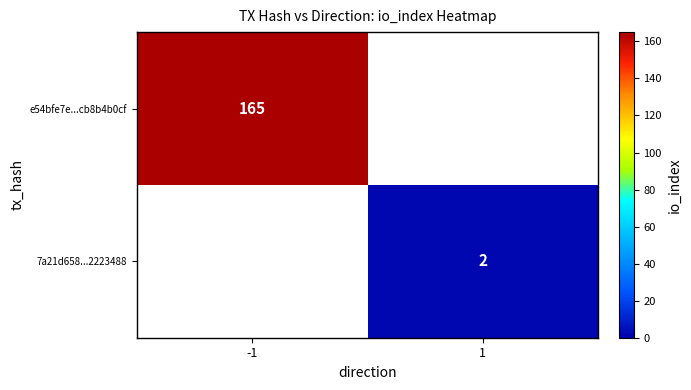

The e54bfe7e...cb8b4b0cf series shows 165 at -1. True or false?

True